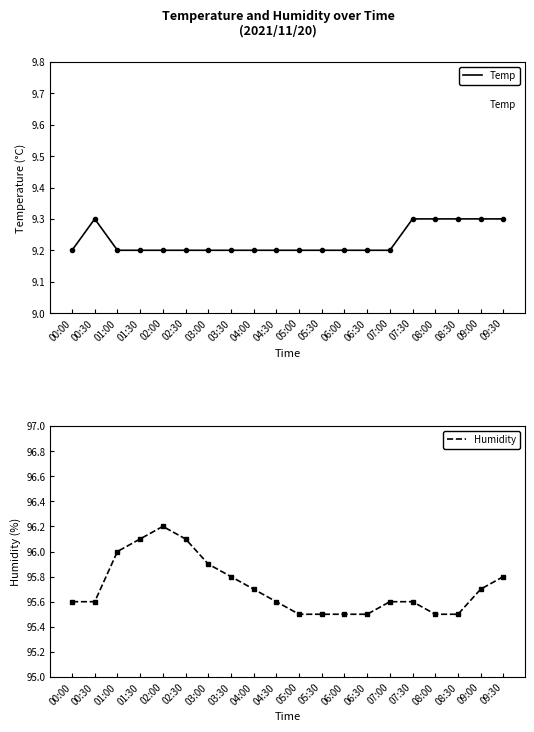

At which category is the sum across all series the highest?

02:00